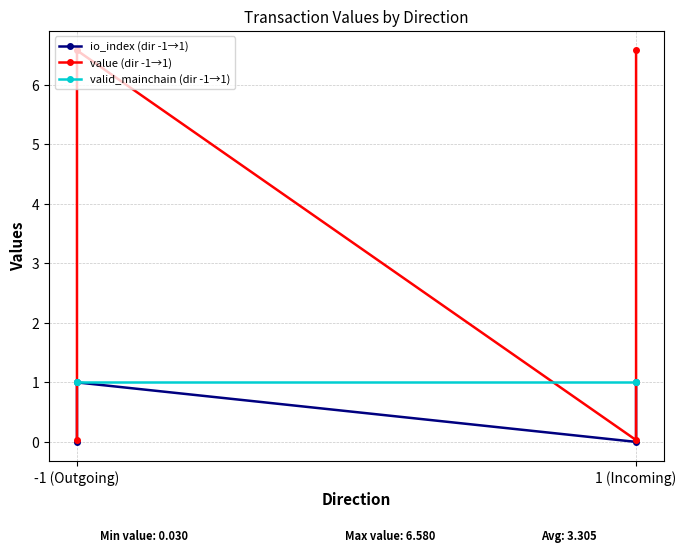

Count the io_index (dir -1→1) values in the range 0 to 1.

4